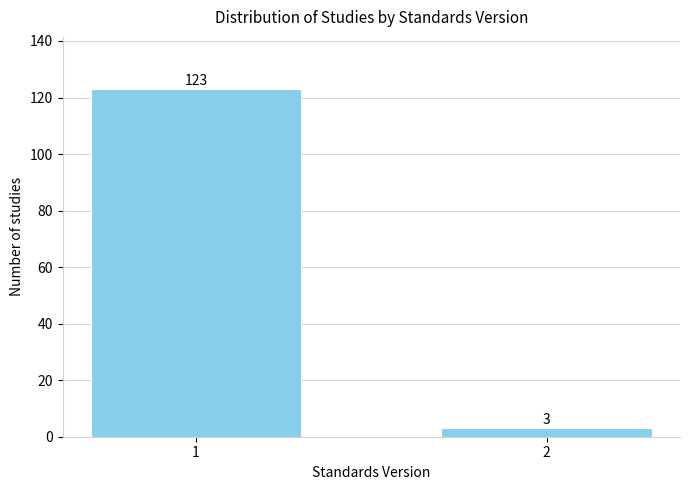

Reading left to right, list all the values displayed in this chart.

123	3